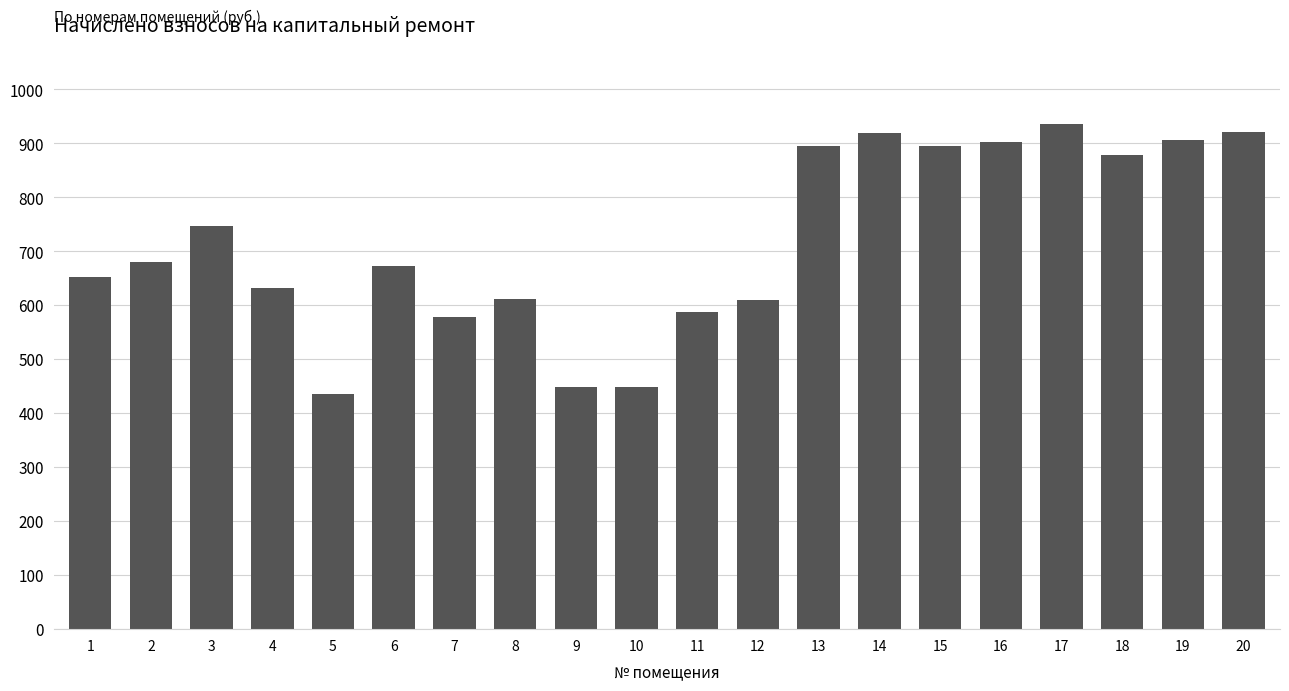

What is the approximate value at 16?

903.3